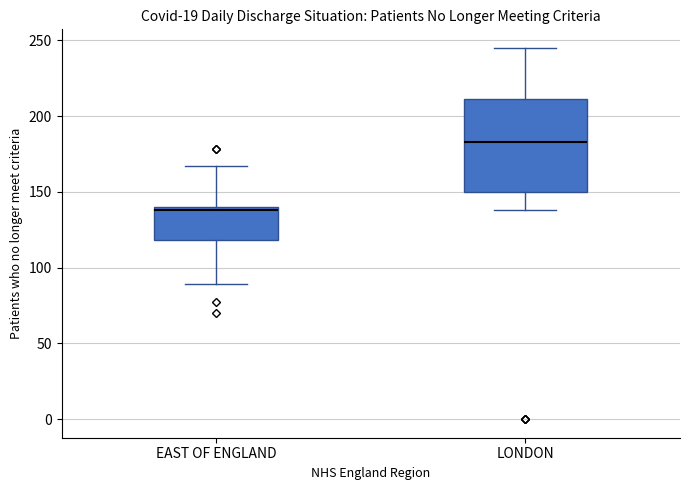

Which box has the lowest median line?

EAST OF ENGLAND